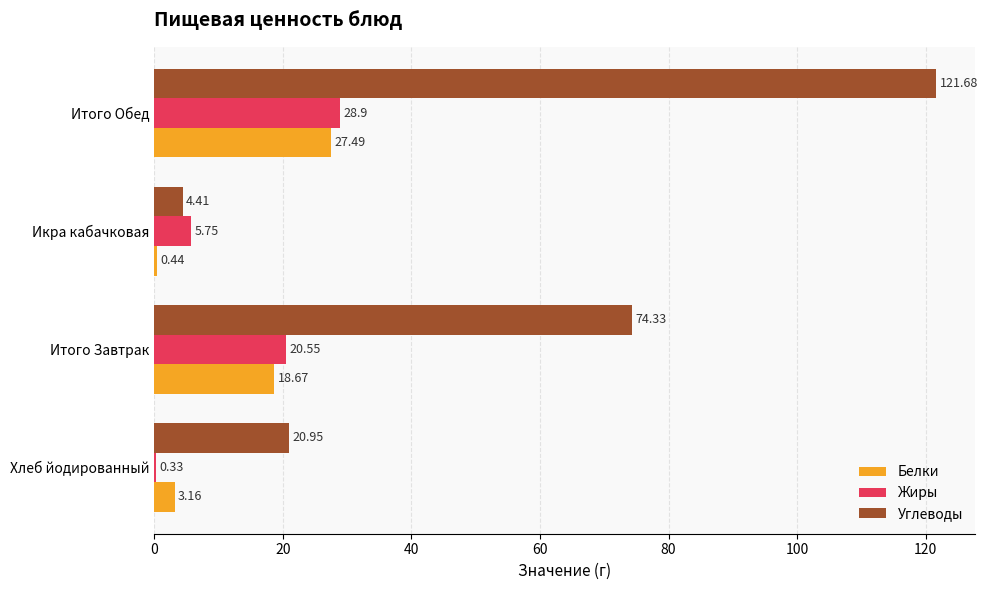

What are all the series names shown in the legend?

Белки, Жиры, Углеводы